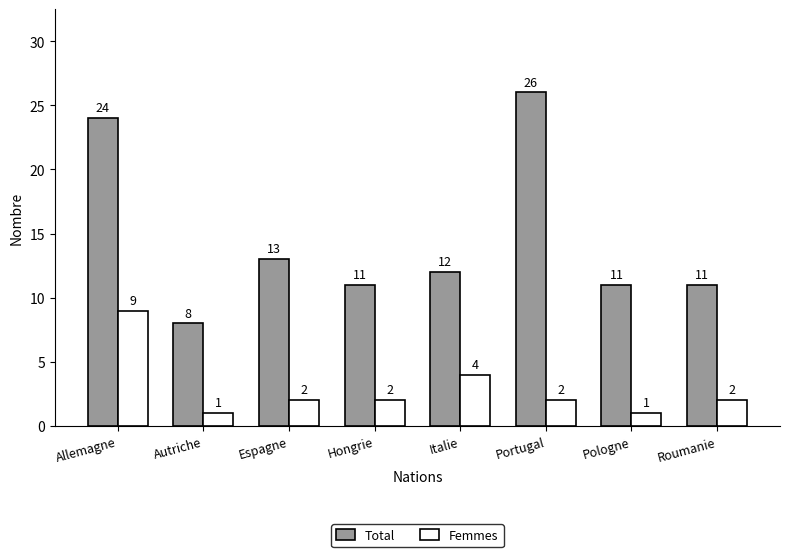

How many data points does each series have?

8